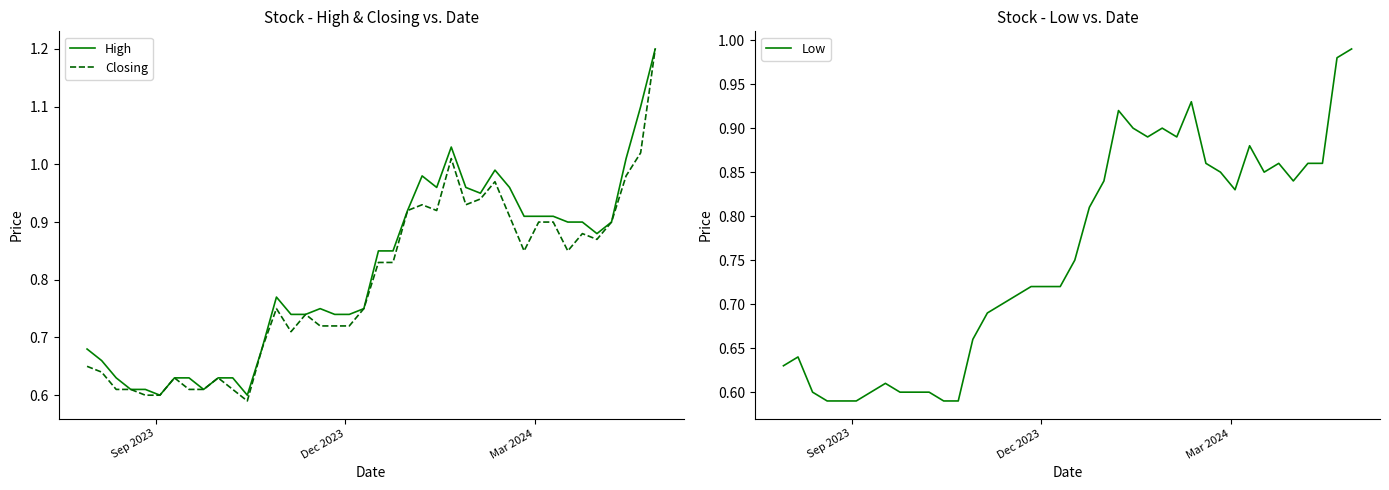

What is the maximum value for High?

1.2